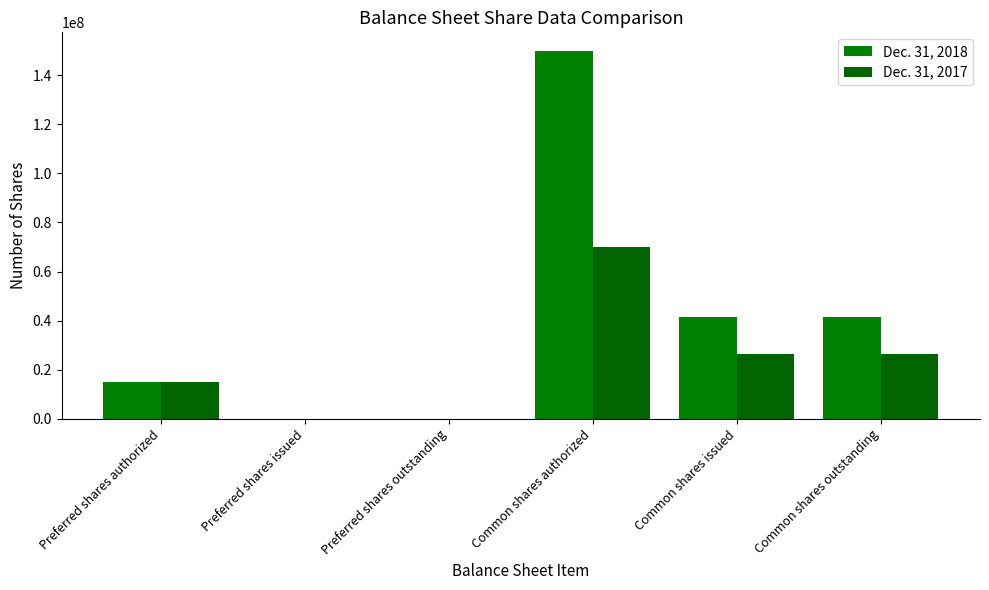

True or false: Dec. 31, 2017 has a value of 4530421 at Preferred shares authorized.

False